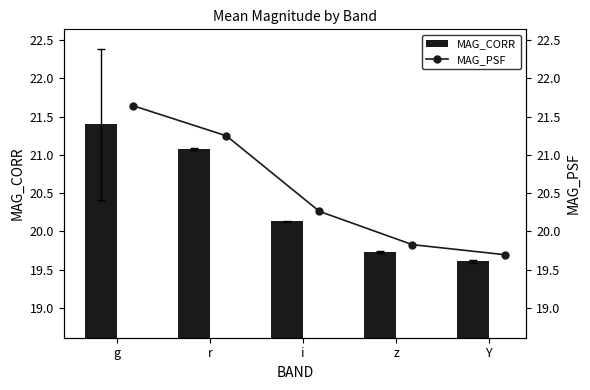

Does the chart contain any negative values?

No